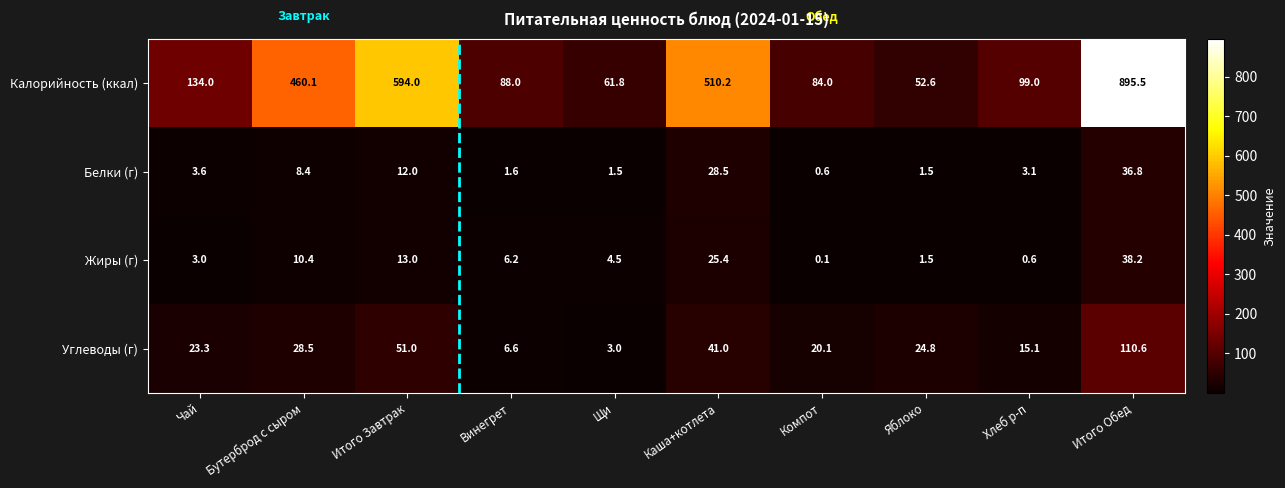

Is it true that Жиры (г) equals 1.9 at Чай?

False